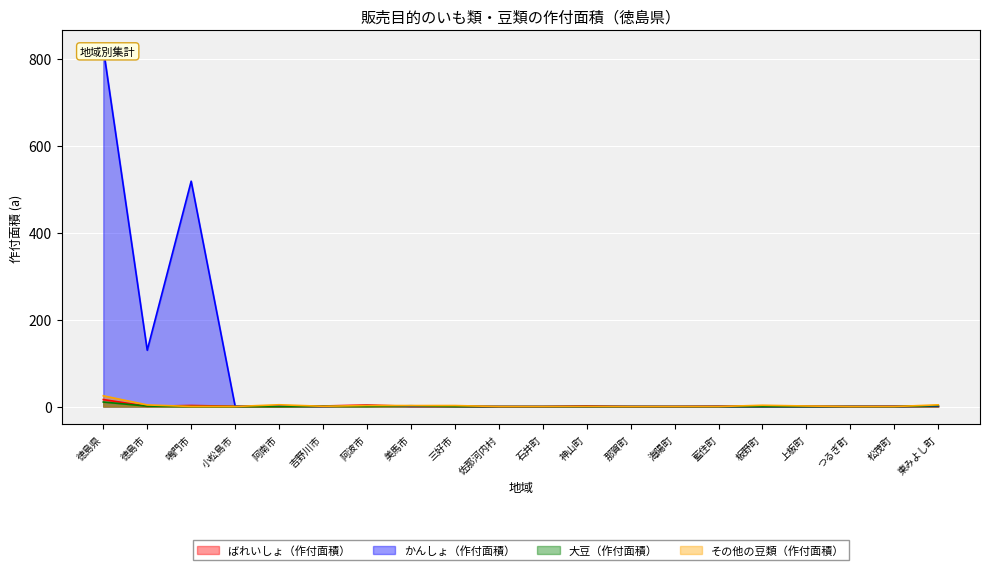

How many times do ばれいしょ（作付面積） and 大豆（作付面積） cross each other?

5